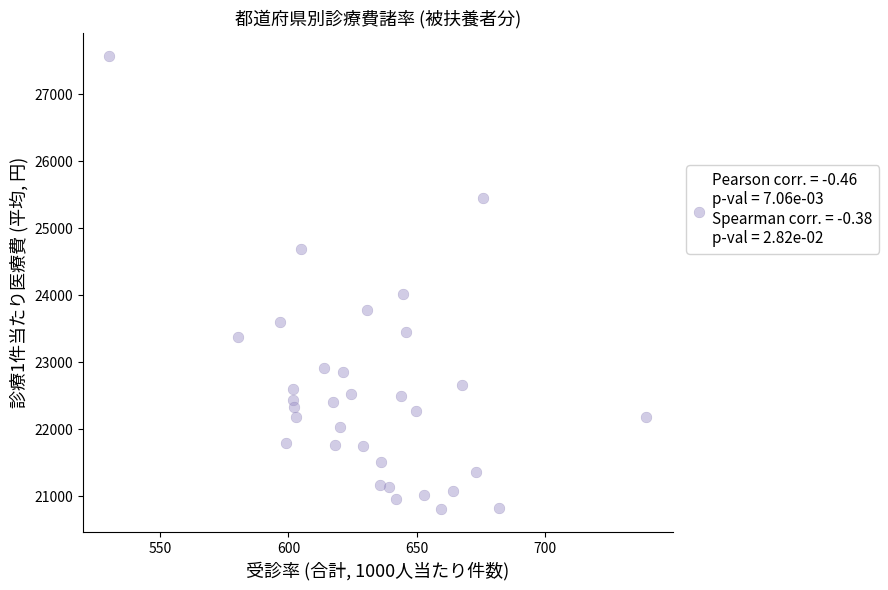

What Y value in the scatter plot is closest to 24186?

24012.5